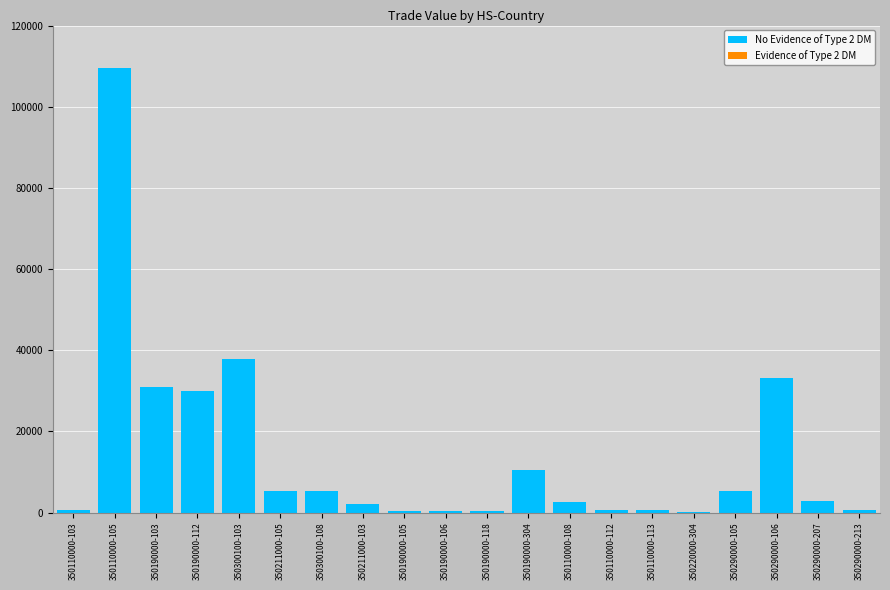

What is the maximum value shown in the chart?

109452